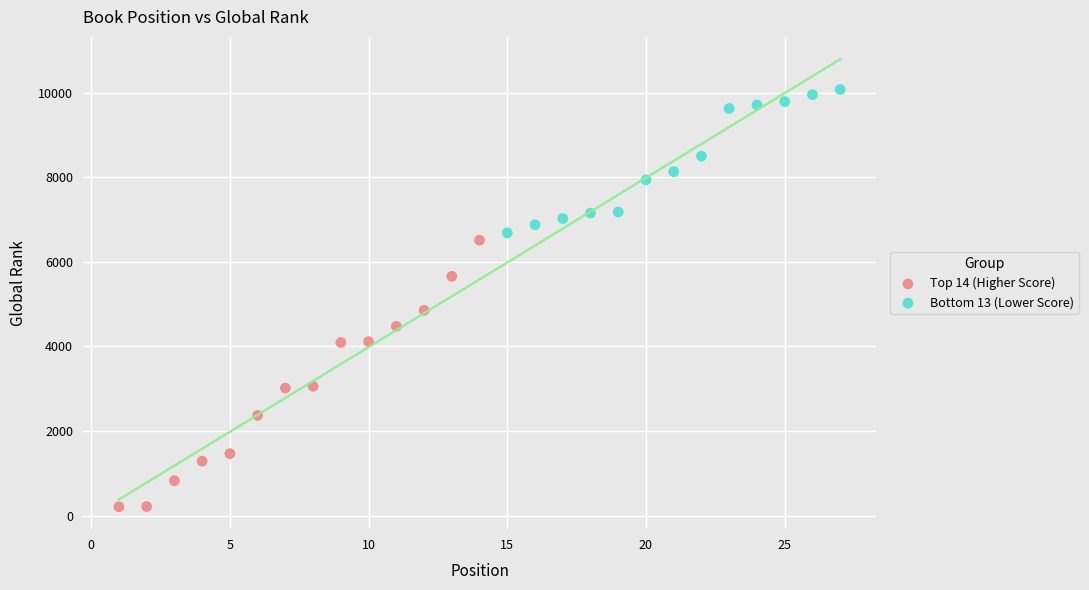

What are all the series names shown in the legend?

Top 14 (Higher Score), Bottom 13 (Lower Score)